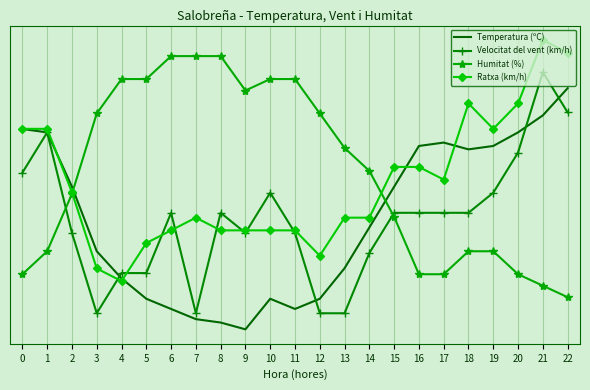

At which label does Velocitat del vent (km/h) reach its peak?

21